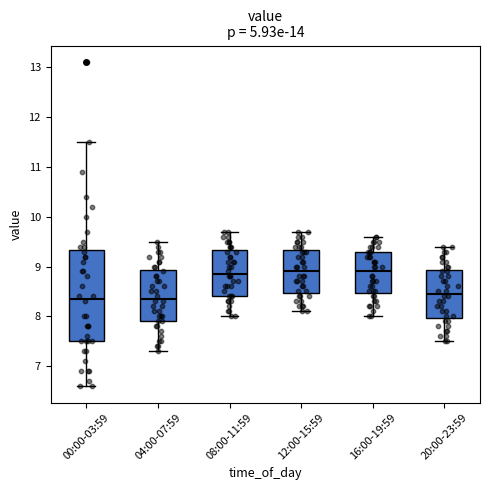

Reading left to right, read every box against the y-axis: the position of its median line, the range the box covers, and the ends of its whiskers. The values are not printed on the chart, so give them approximately, as read against the axis.

00:00-03:59: median 8.4, box 7.5 to 9.3, whiskers 6.6 to 11.5
04:00-07:59: median 8.4, box 7.9 to 8.9, whiskers 7.3 to 9.5
08:00-11:59: median 8.9, box 8.4 to 9.3, whiskers 8.0 to 9.7
12:00-15:59: median 8.9, box 8.5 to 9.3, whiskers 8.1 to 9.7
16:00-19:59: median 8.9, box 8.5 to 9.3, whiskers 8.0 to 9.6
20:00-23:59: median 8.5, box 8.0 to 8.9, whiskers 7.5 to 9.4